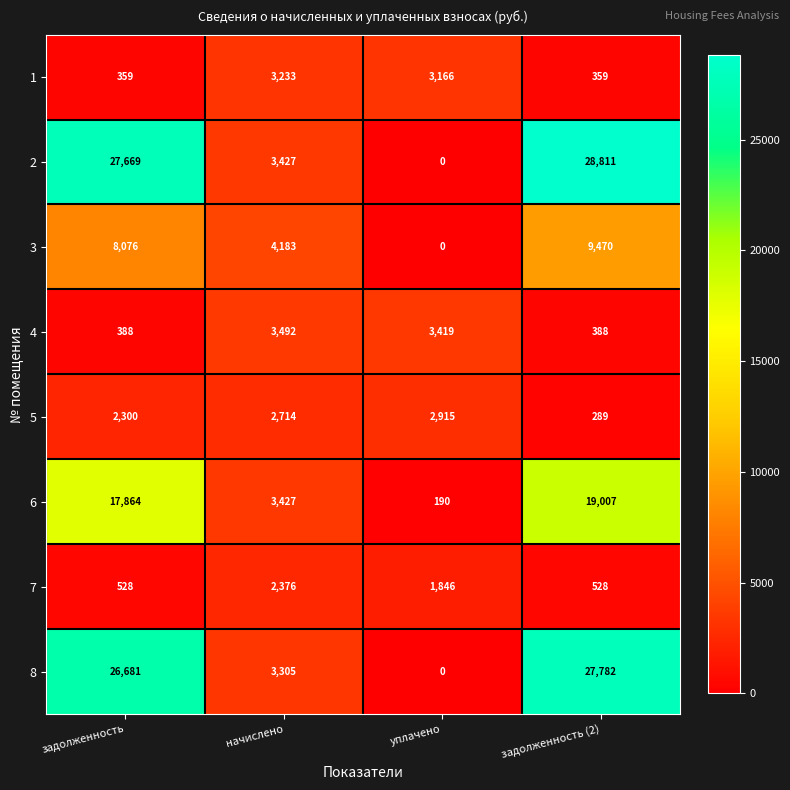

True or false: 6 has a value of 17864 at задолженность.

True